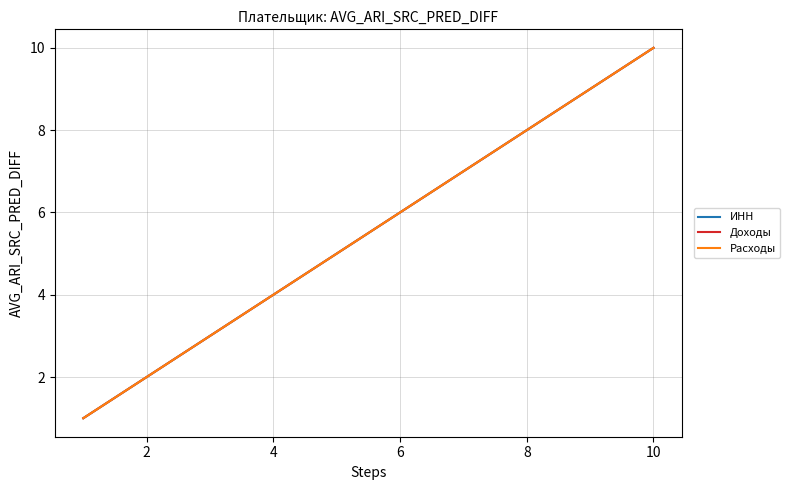

How many lines are shown in the chart?

3